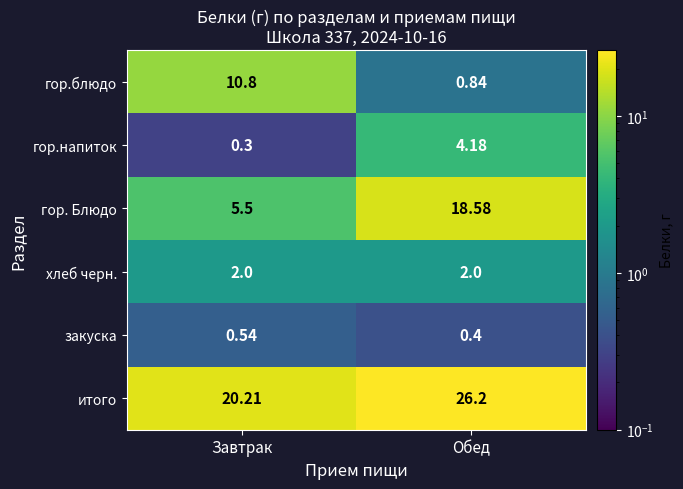

At which label does гор.блюдо first exceed 10?

Завтрак